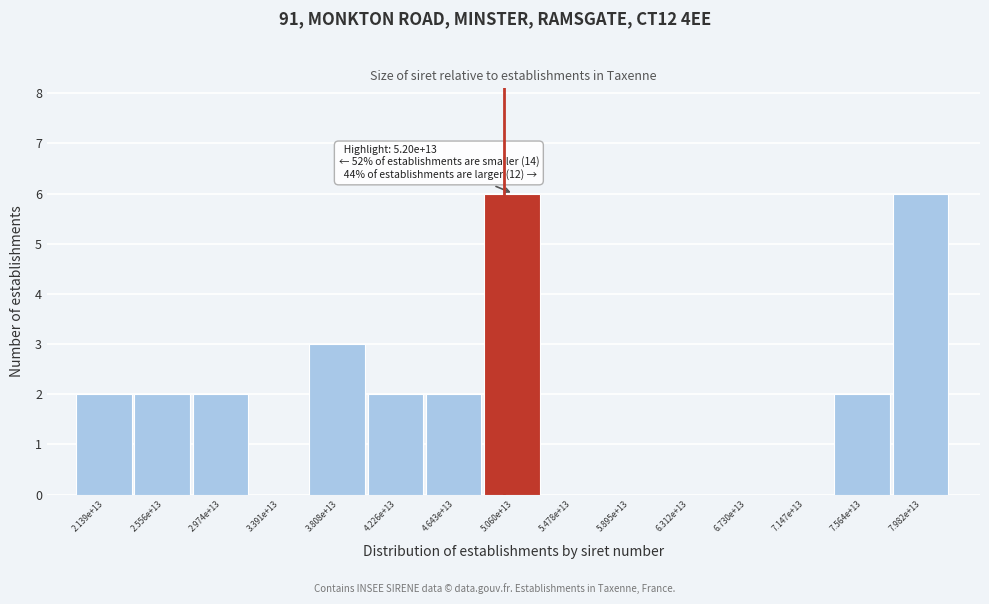

Reading left to right, transcribe all the data shown in this chart.

2.139e+13=2	2.556e+13=2	2.974e+13=2	3.391e+13=0	3.808e+13=3	4.226e+13=2	4.643e+13=2	5.060e+13=6	5.478e+13=0	5.895e+13=0	6.312e+13=0	6.730e+13=0	7.147e+13=0	7.564e+13=2	7.982e+13=6